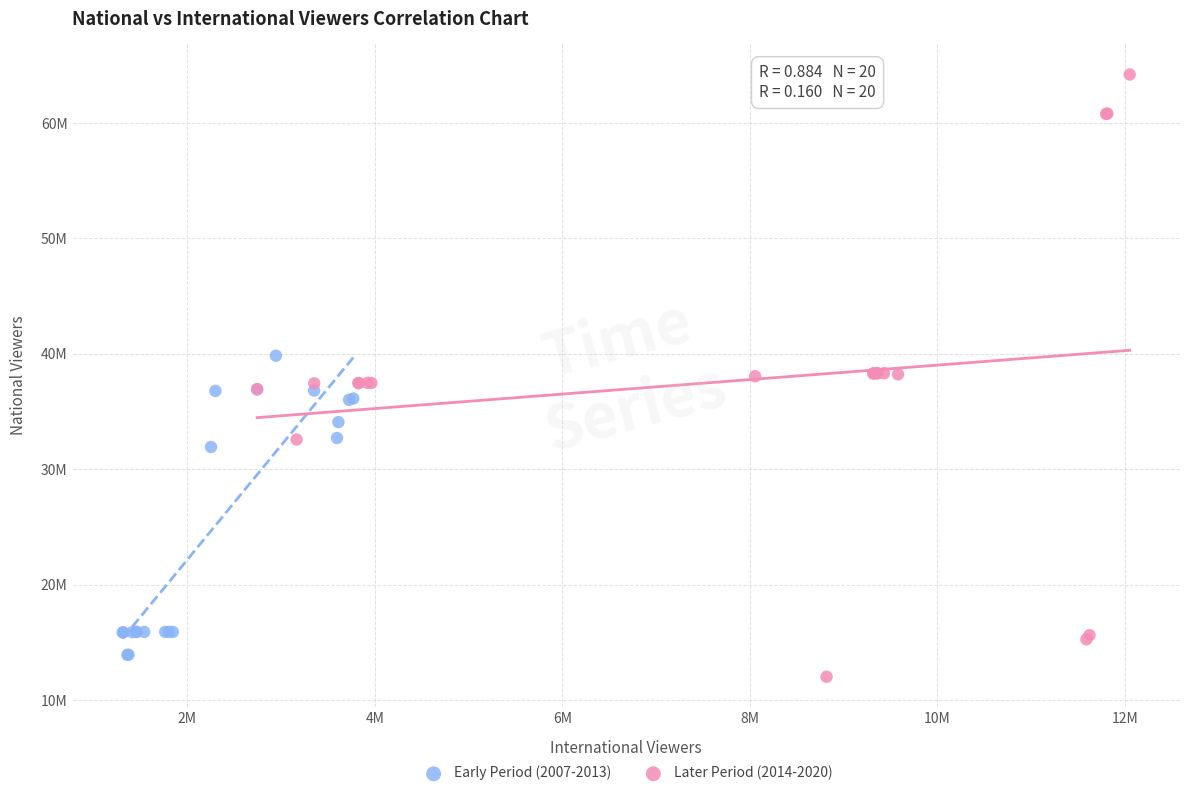

What are all the series names shown in the legend?

Early Period (2007-2013), Later Period (2014-2020)